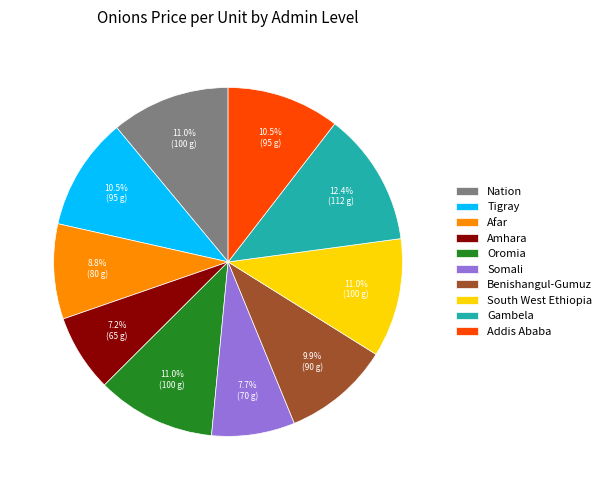

How many slices are in this pie chart?

10